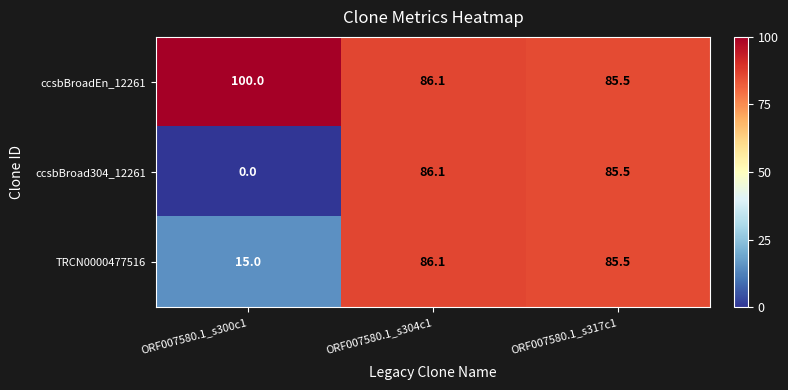

The TRCN0000477516 series shows 39.3 at ORF007580.1_s317c1. True or false?

False